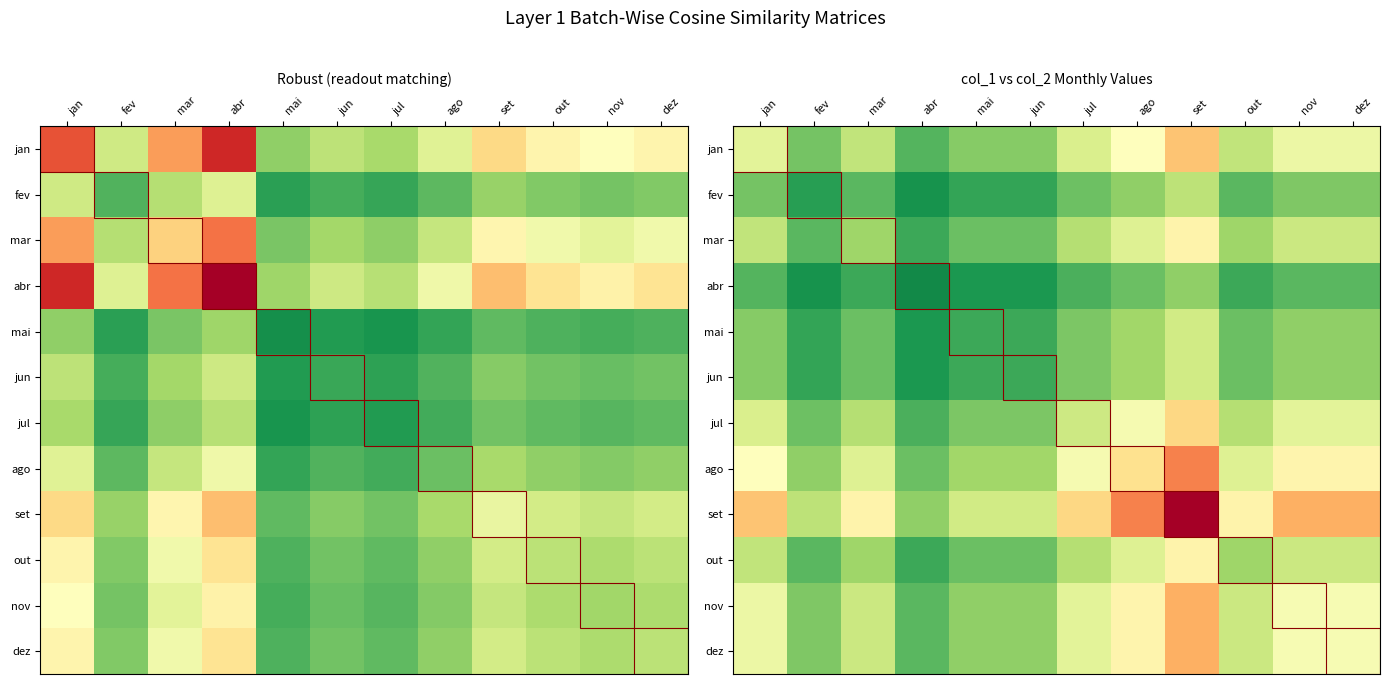

What is the spread (max minus min) of values at ago?

0.6